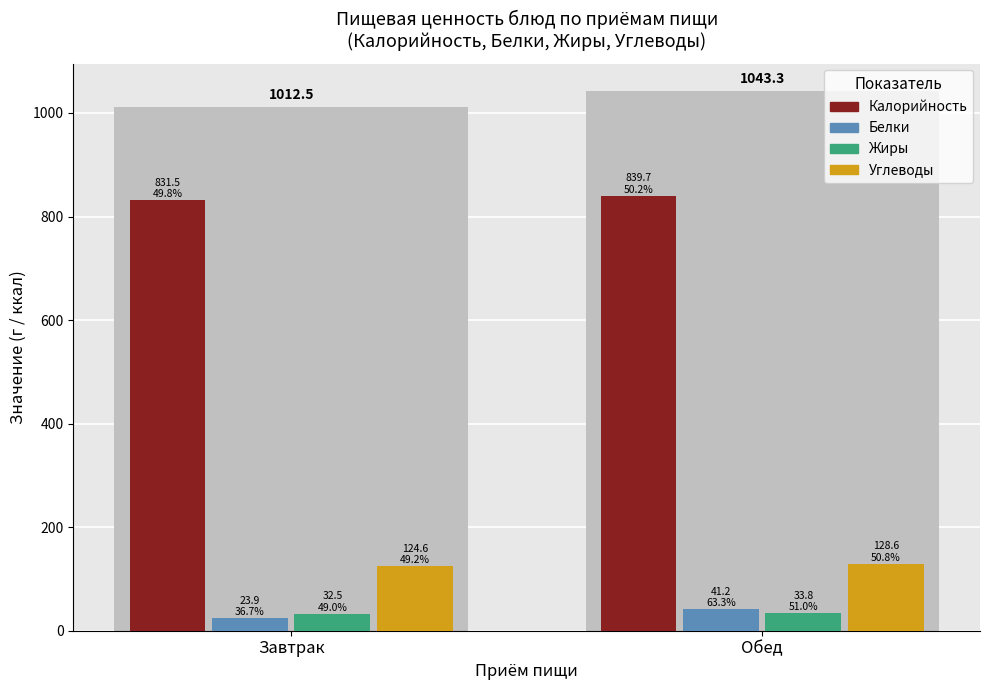

True or false: Калорийность has a value of 839.7 at Обед.

True